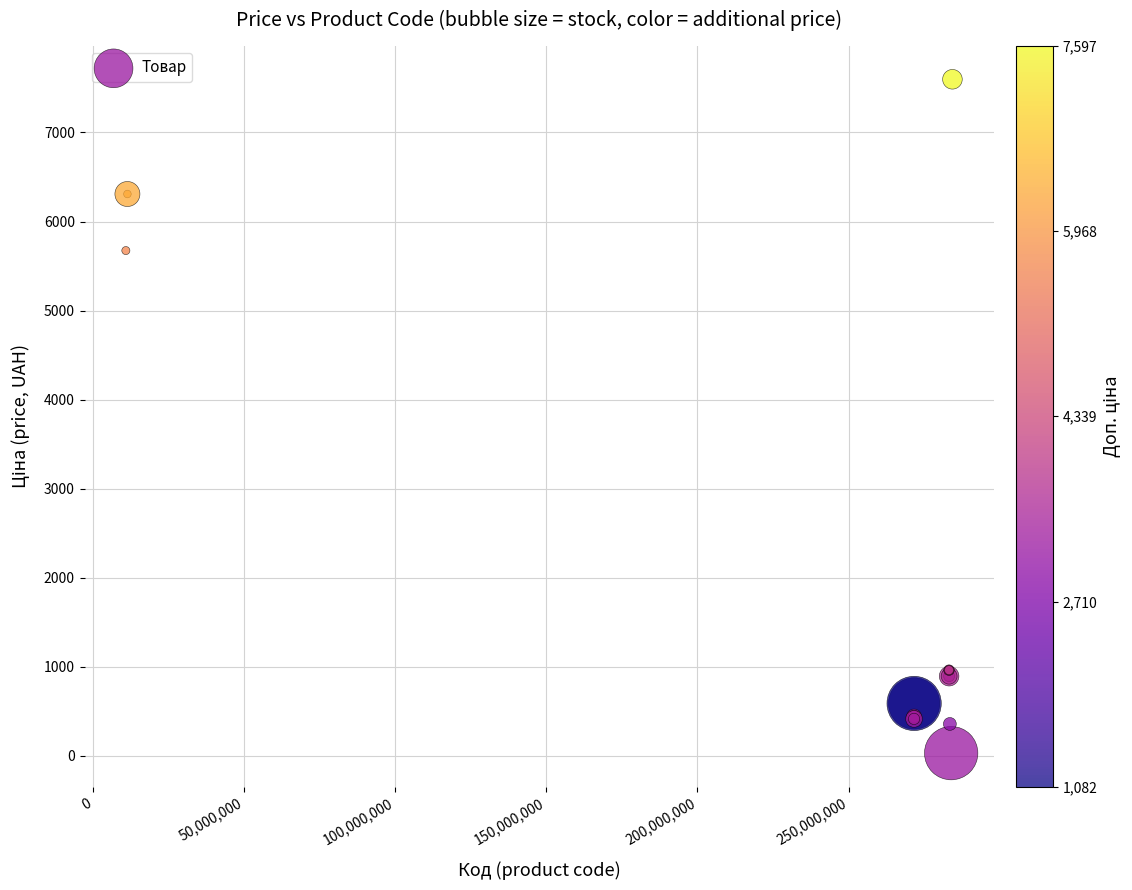

What Y value in the scatter plot is closest to 3814?

5673.8